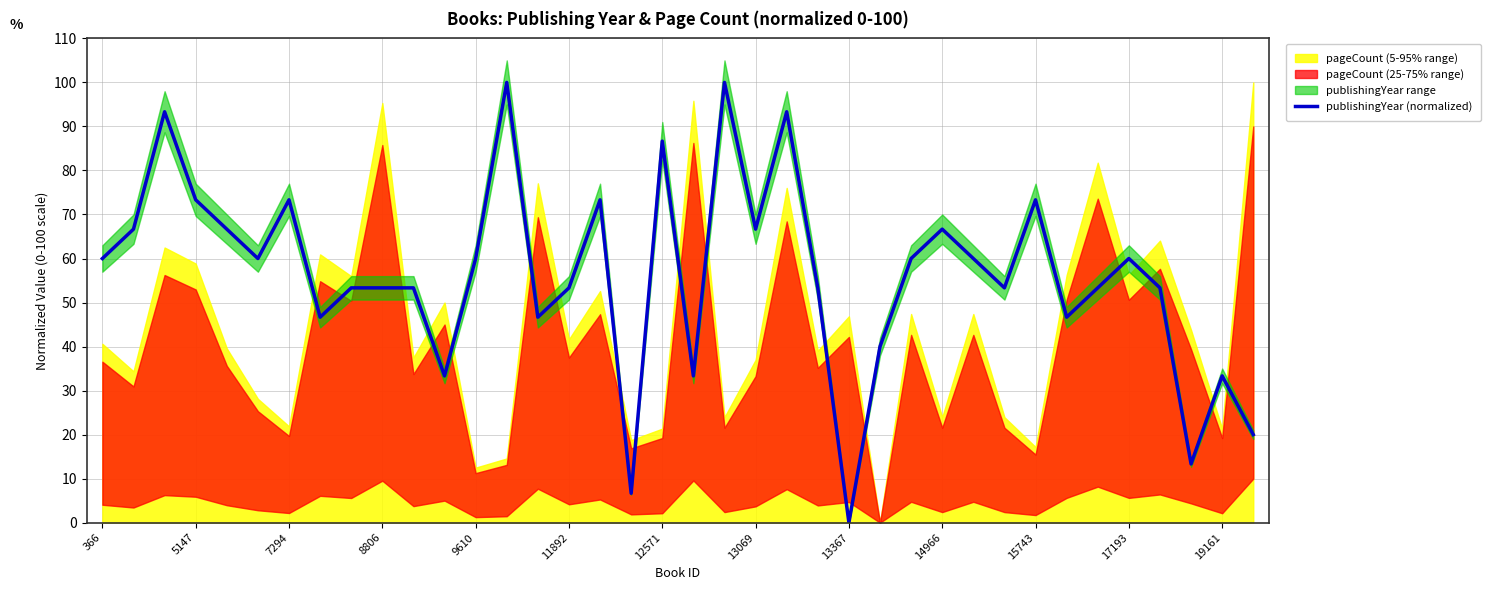

What is the difference between the maximum and minimum values?

100.0